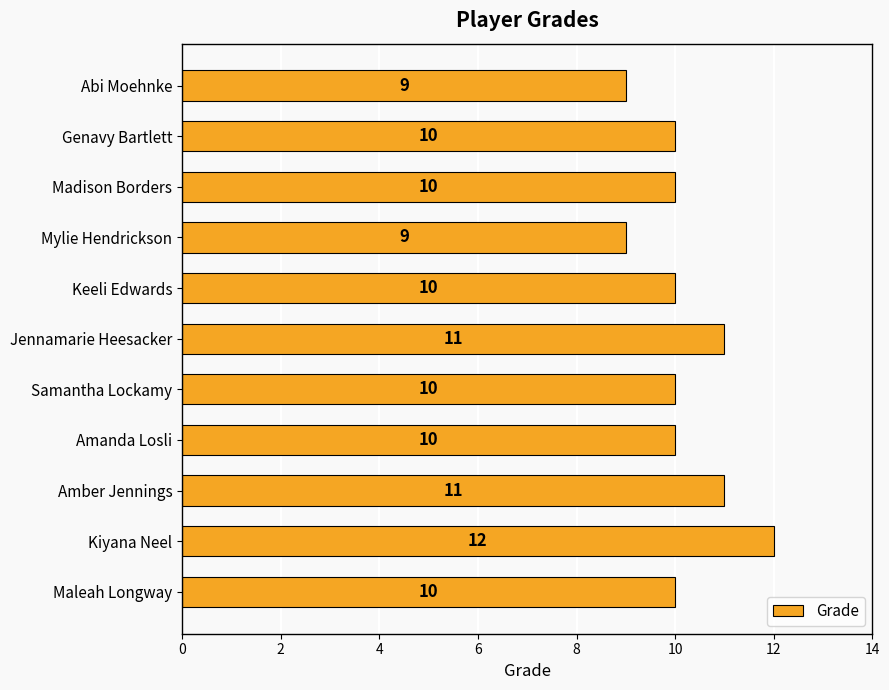

Is it true that the value at Amber Jennings is 7?

False